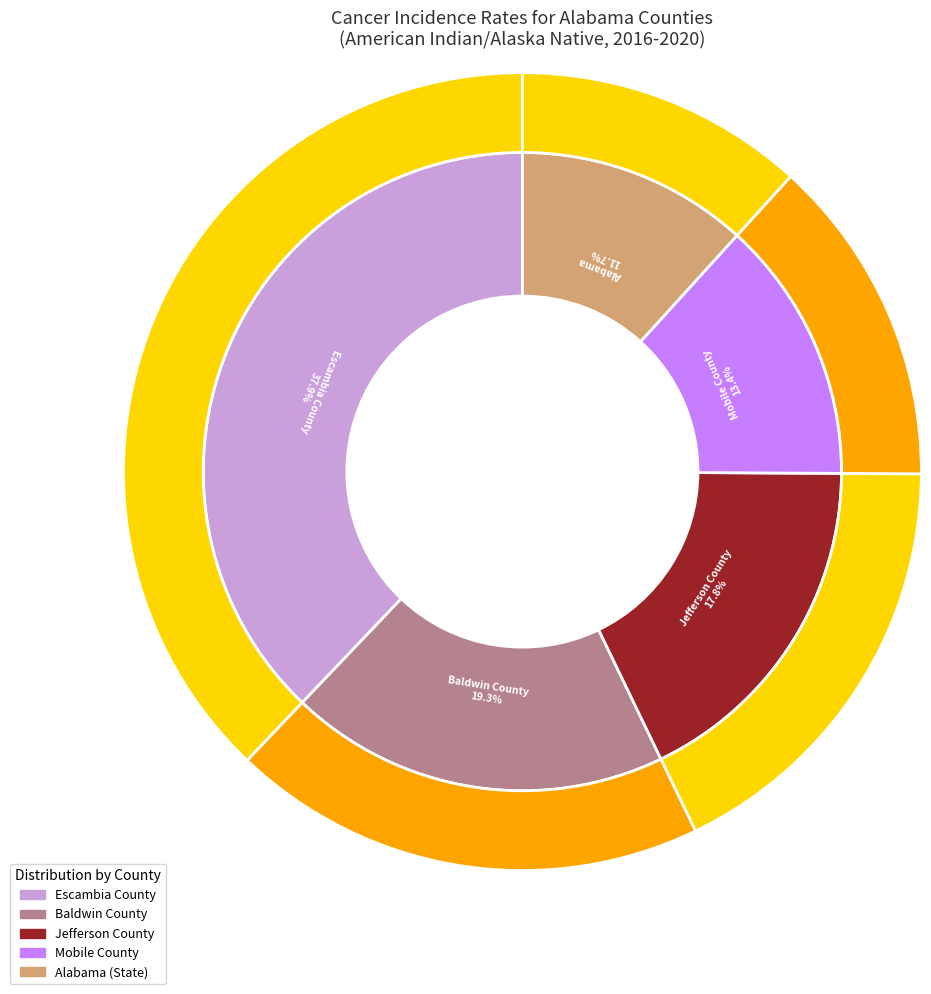

What is the largest slice in the pie chart?

Escambia County